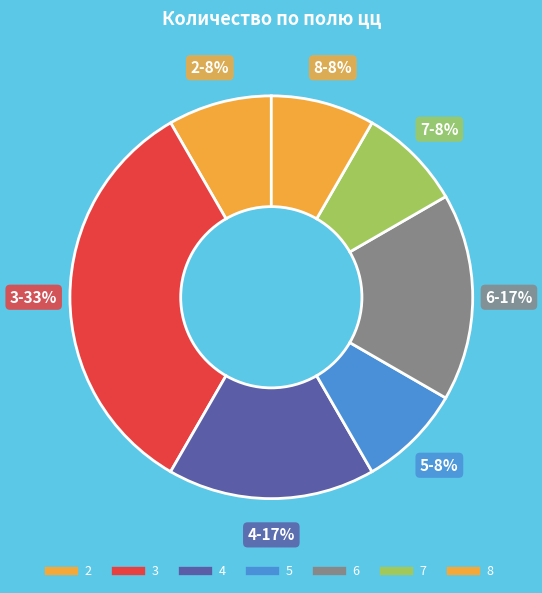

Count the number of slices in the pie.

7